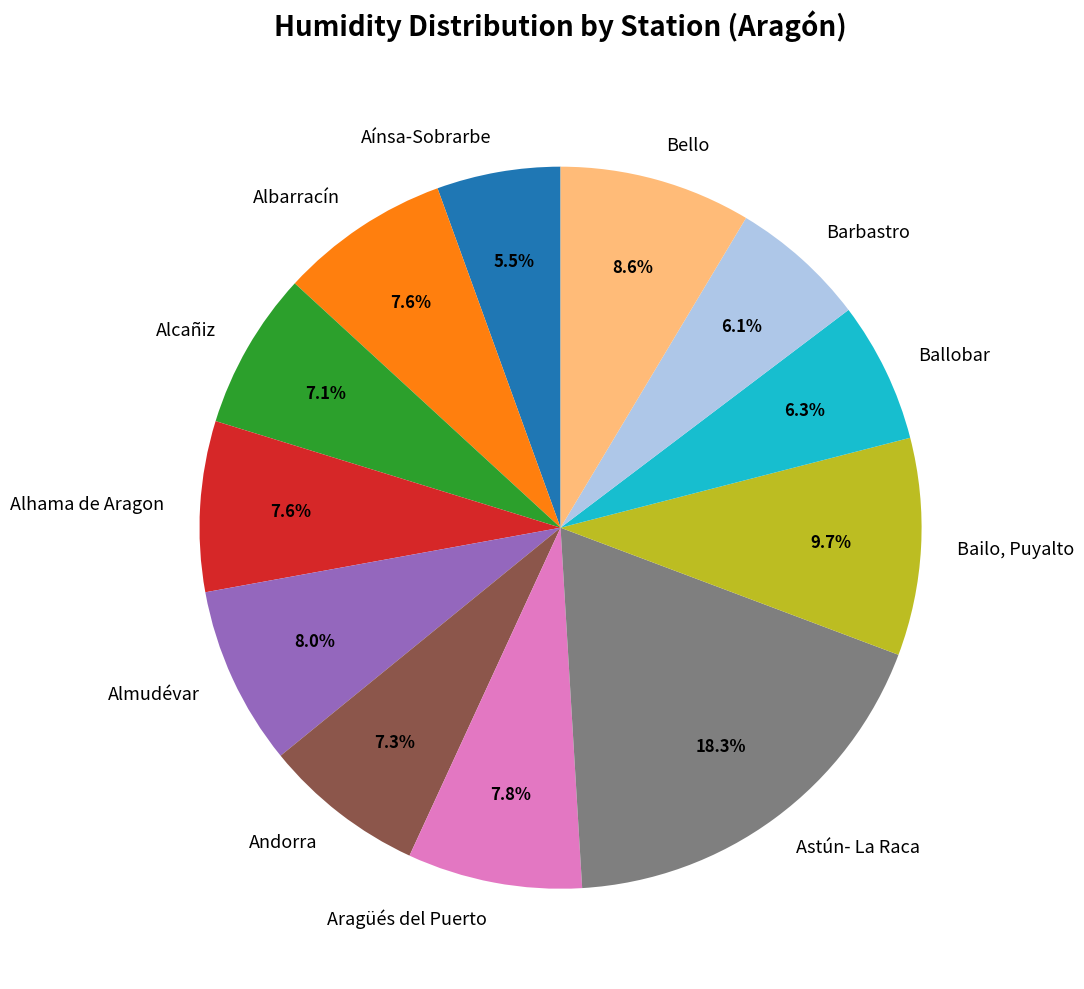

What is the largest slice in the pie chart?

Astún- La Raca